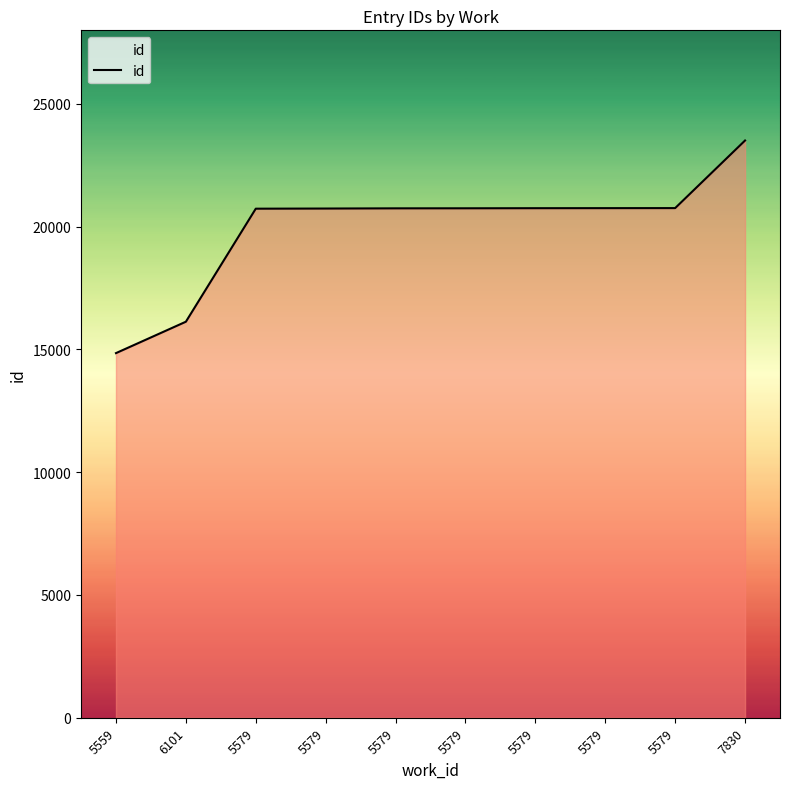

List the labels in order of value, smallest first.

5559, 6101, 5579, 5579, 5579, 5579, 5579, 5579, 5579, 7830